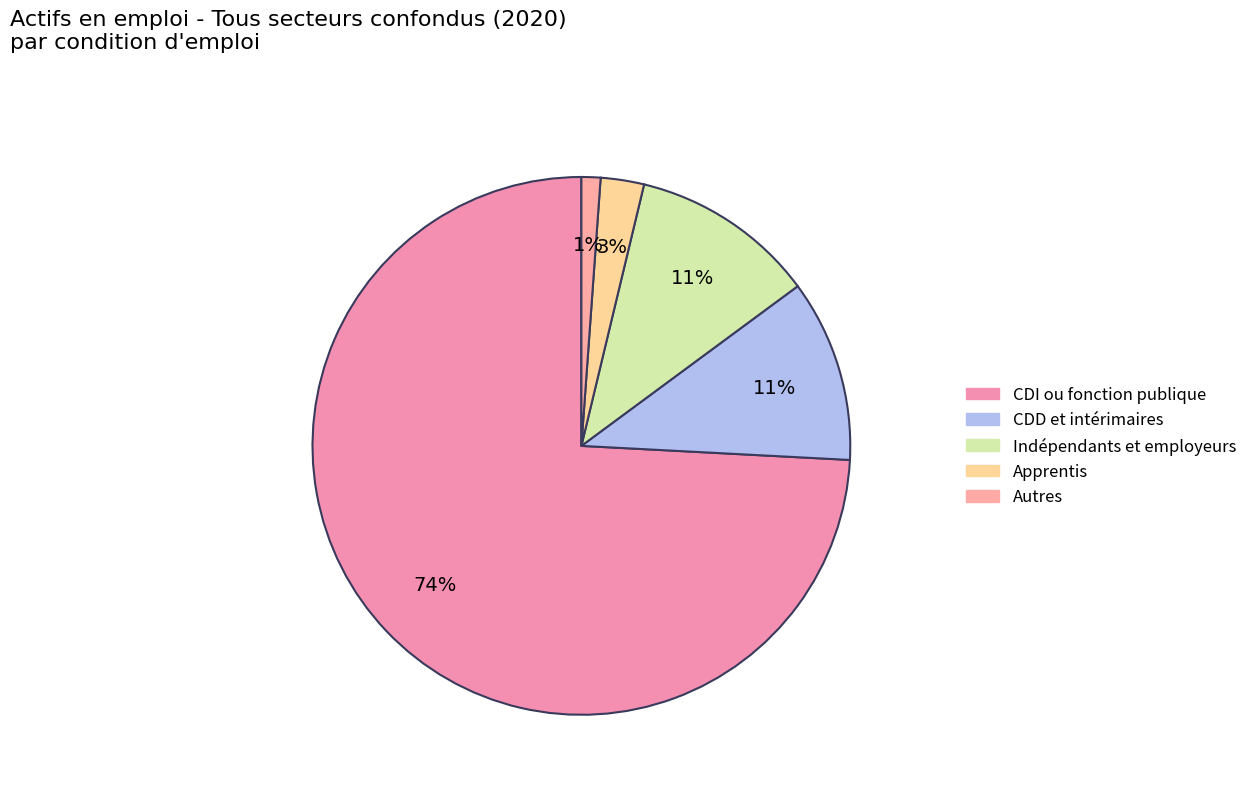

What is the ratio of the value at CDD et intérimaires to the value at CDI ou fonction publique?

0.1